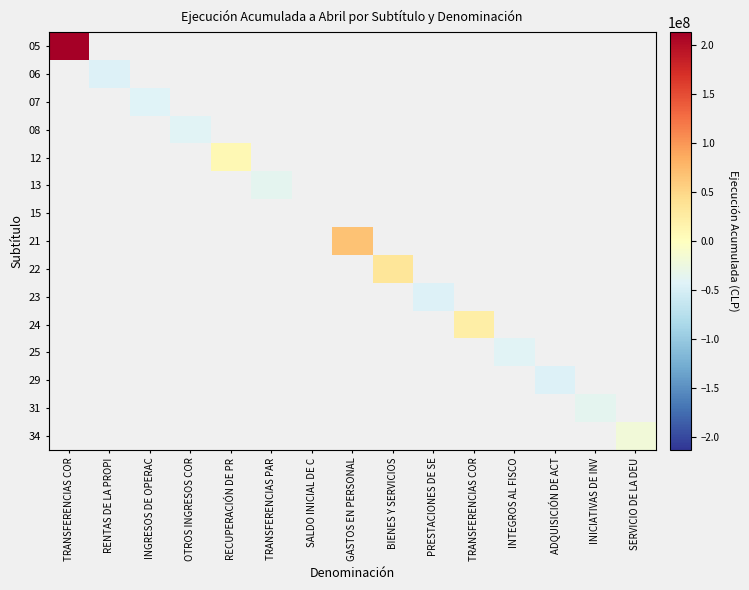

At which label does 05 reach its minimum?

TRANSFERENCIAS COR